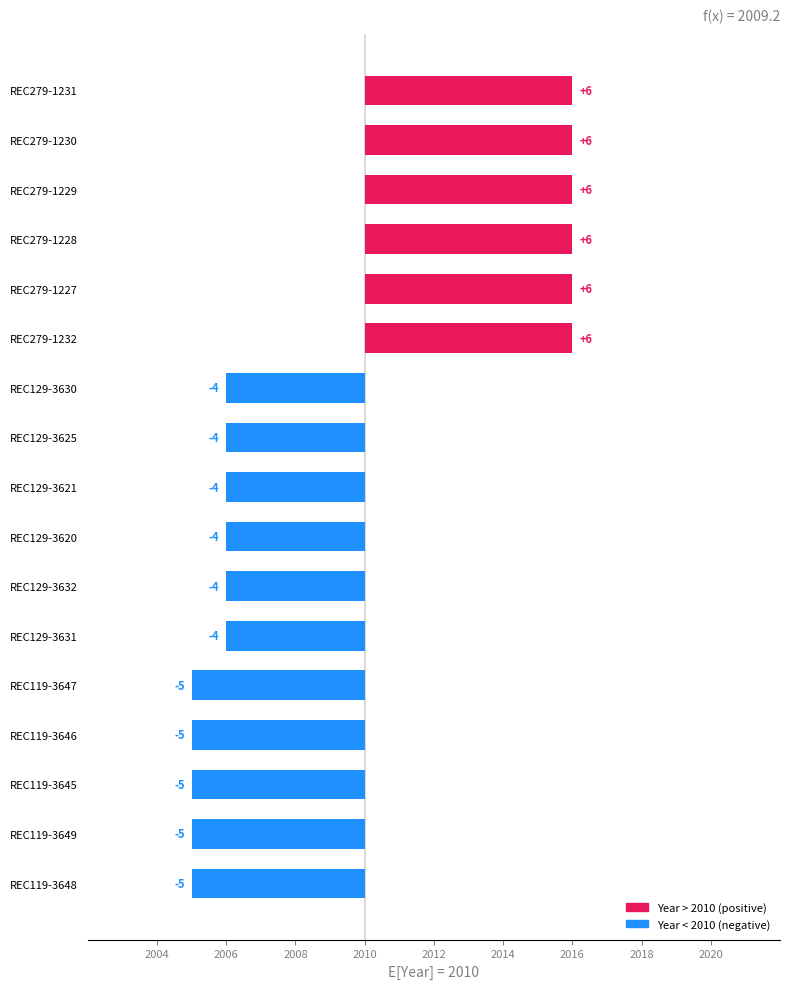

Does the chart contain any negative values?

Yes